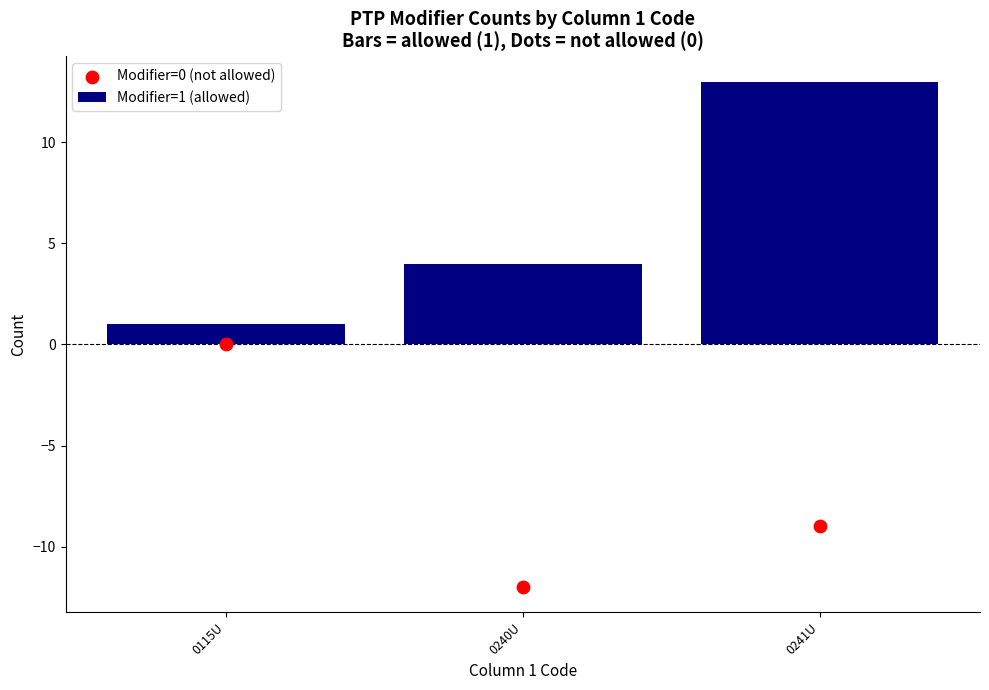

Which series contains the lowest Y value?

Modifier=0 (not allowed)